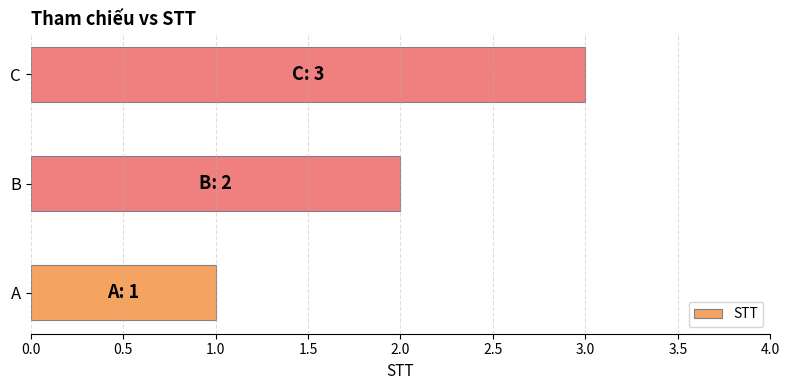

What is the difference between the second highest and minimum values?

1